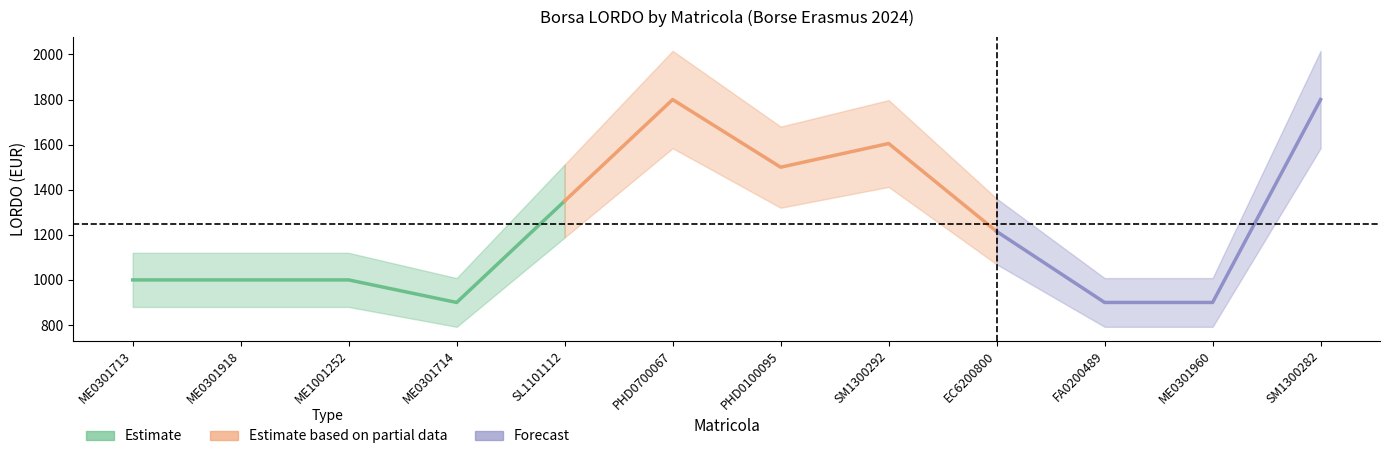

What value does the data have at ME0301713?

1000